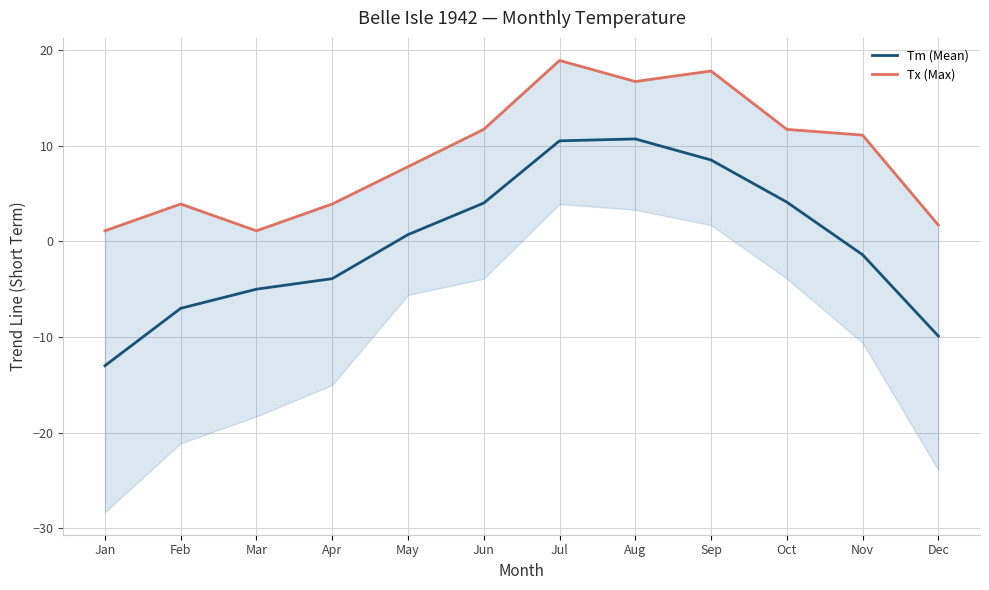

Which series has the largest range (max minus min)?

Tm (Mean)